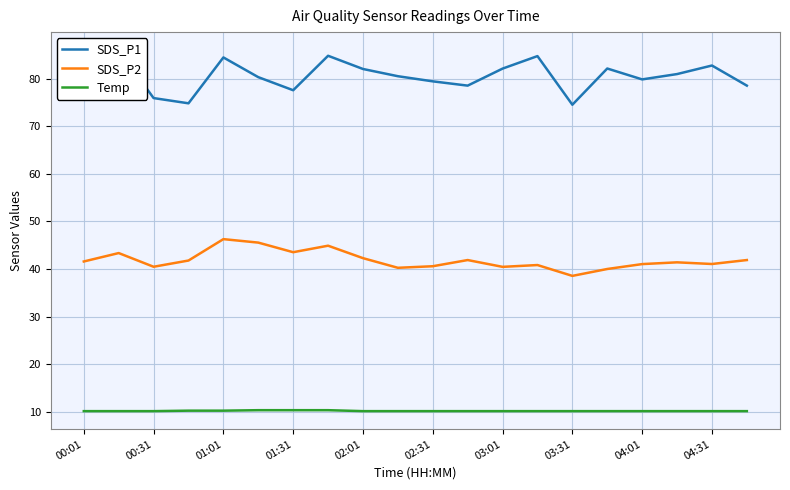

What is the highest value of the Temp series?

10.3